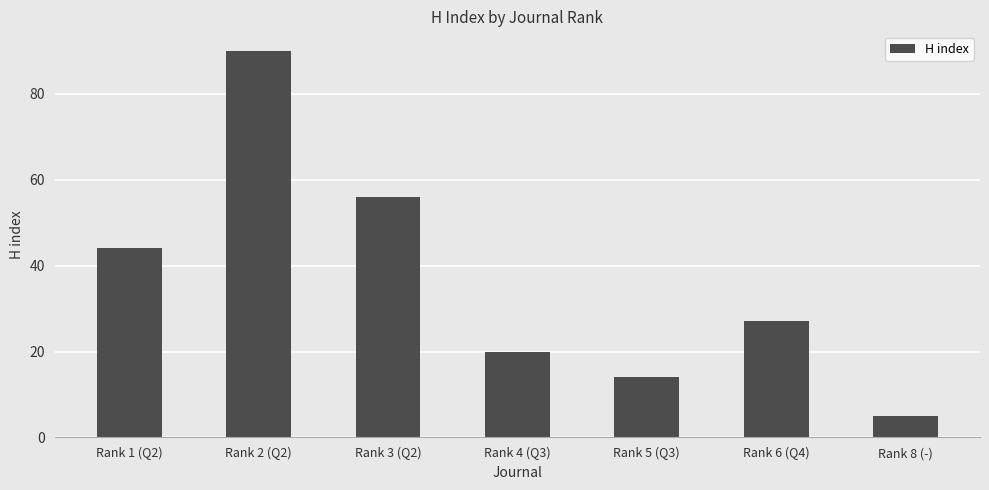

Approximately how many times larger is the value at Rank 3 (Q2) compared to Rank 6 (Q4)?

2.1